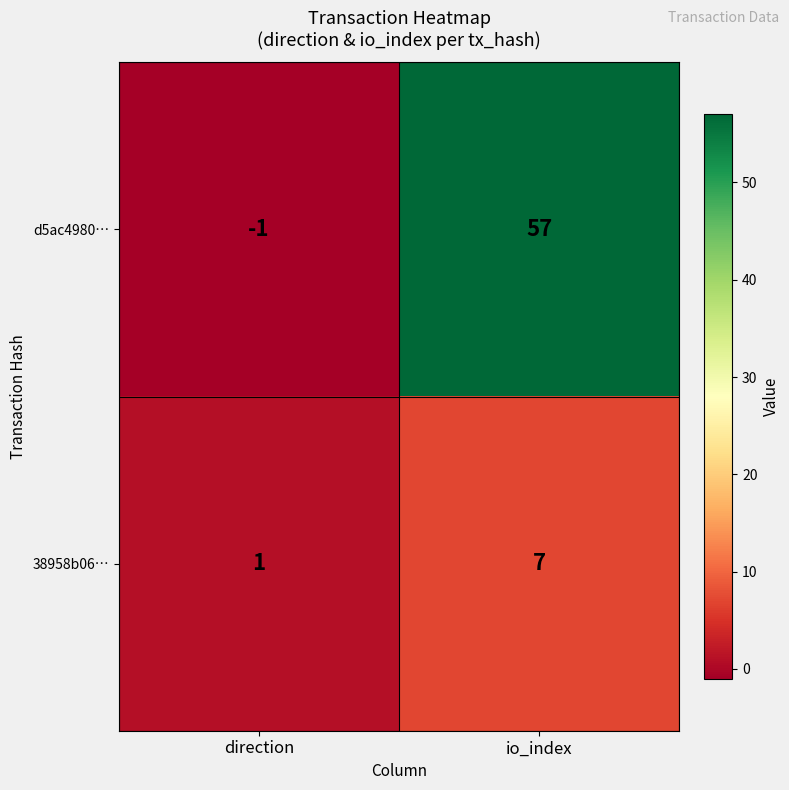

The d5ac4980… series shows 20 at io_index. True or false?

False